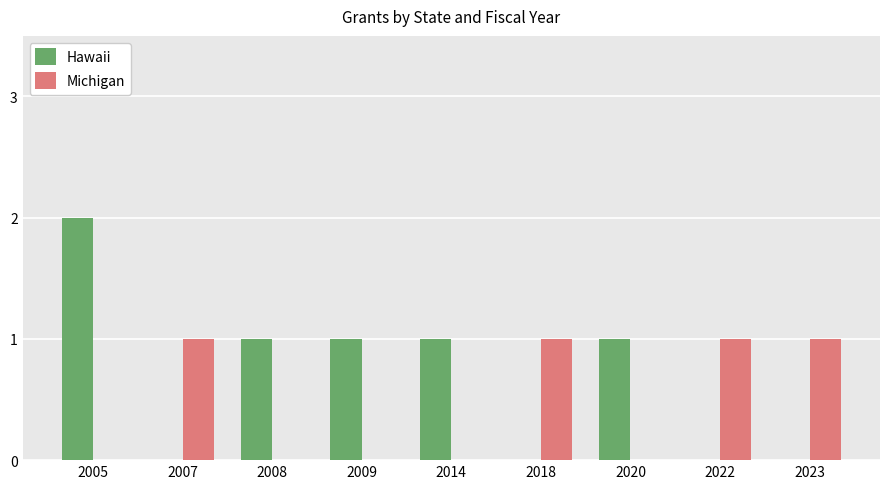

Reading left to right, transcribe all the data shown in this chart.

Hawaii: 2005=2	2007=0	2008=1	2009=1	2014=1	2018=0	2020=1	2022=0	2023=0
Michigan: 2005=0	2007=1	2008=0	2009=0	2014=0	2018=1	2020=0	2022=1	2023=1